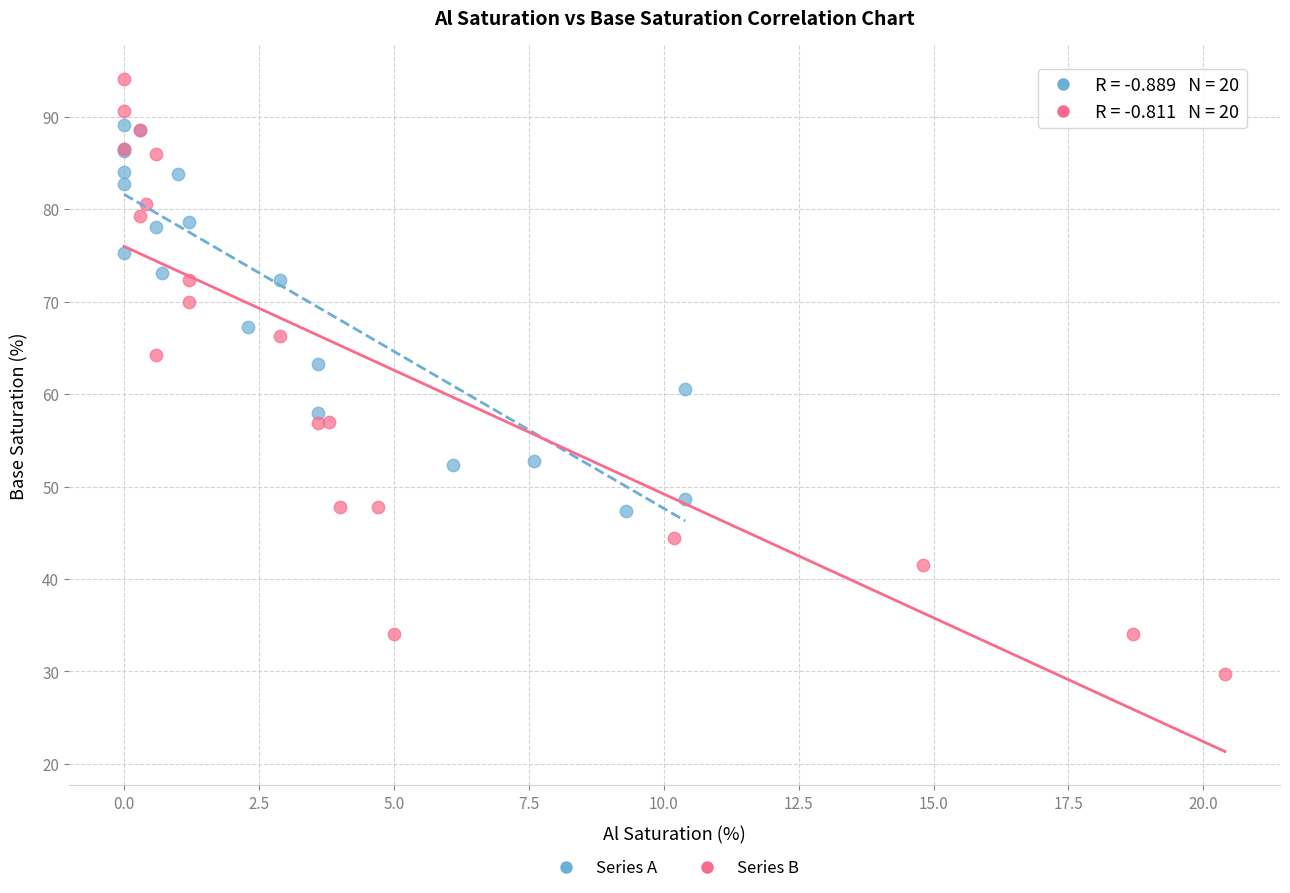

Which series has the largest Y range (max minus min)?

Series B